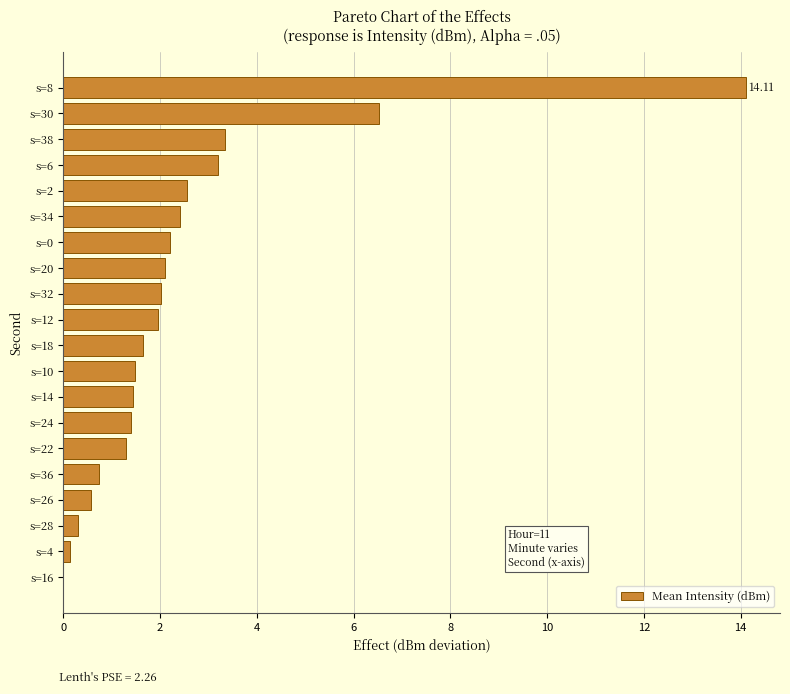

Which has a higher value, s=2 or s=8?

s=8